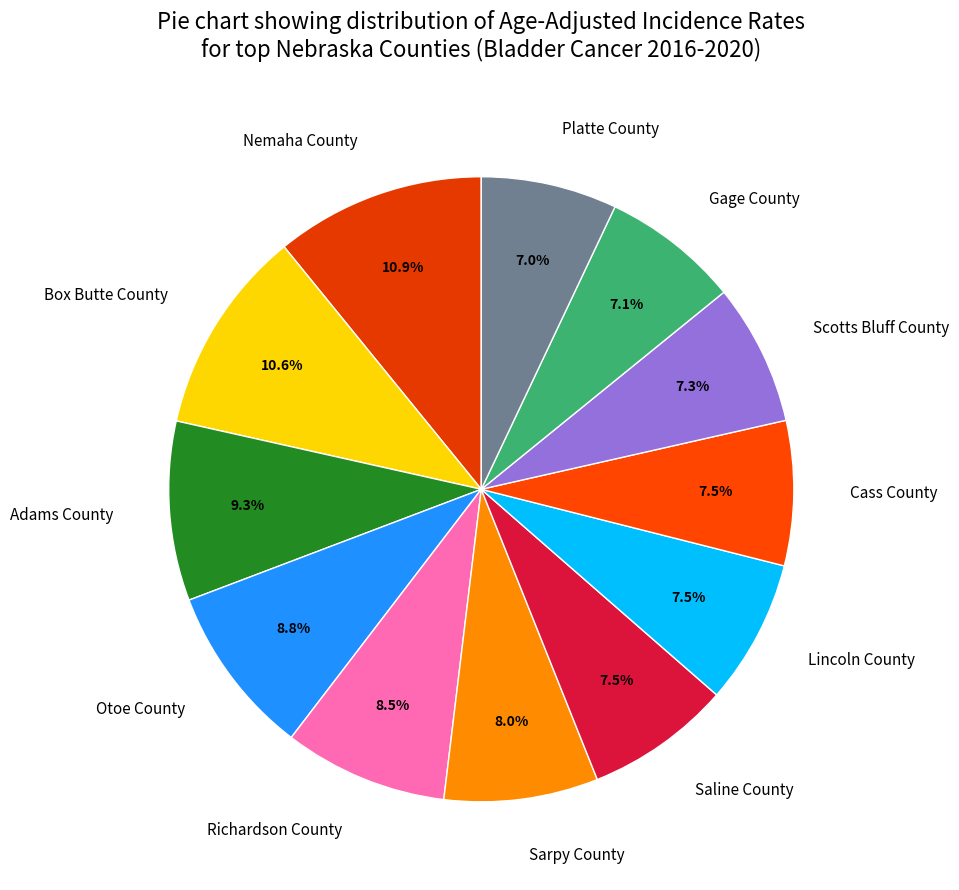

Is there any slice that represents more than half of the pie?

No